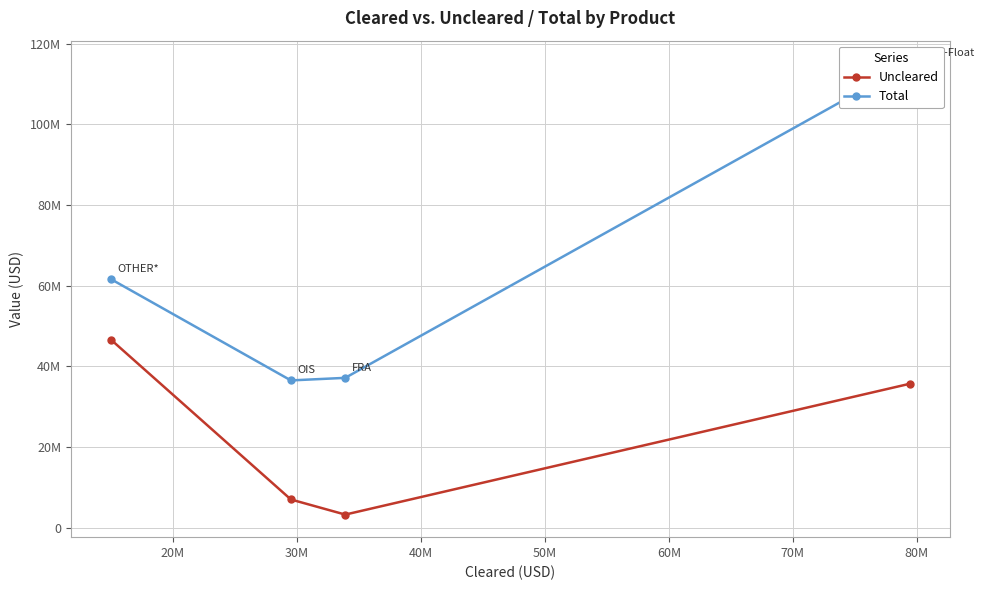

Which series has the largest total across all categories?

Total